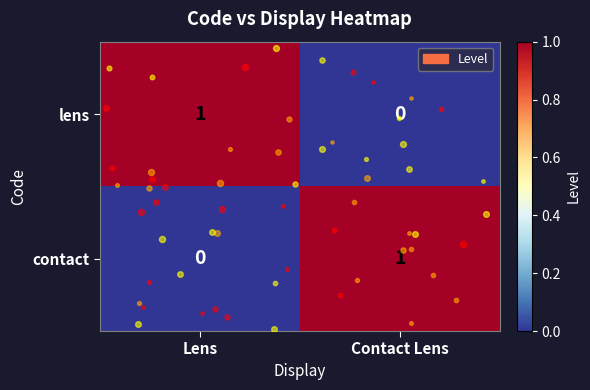

Where is contact nearest to the value 0?

Lens